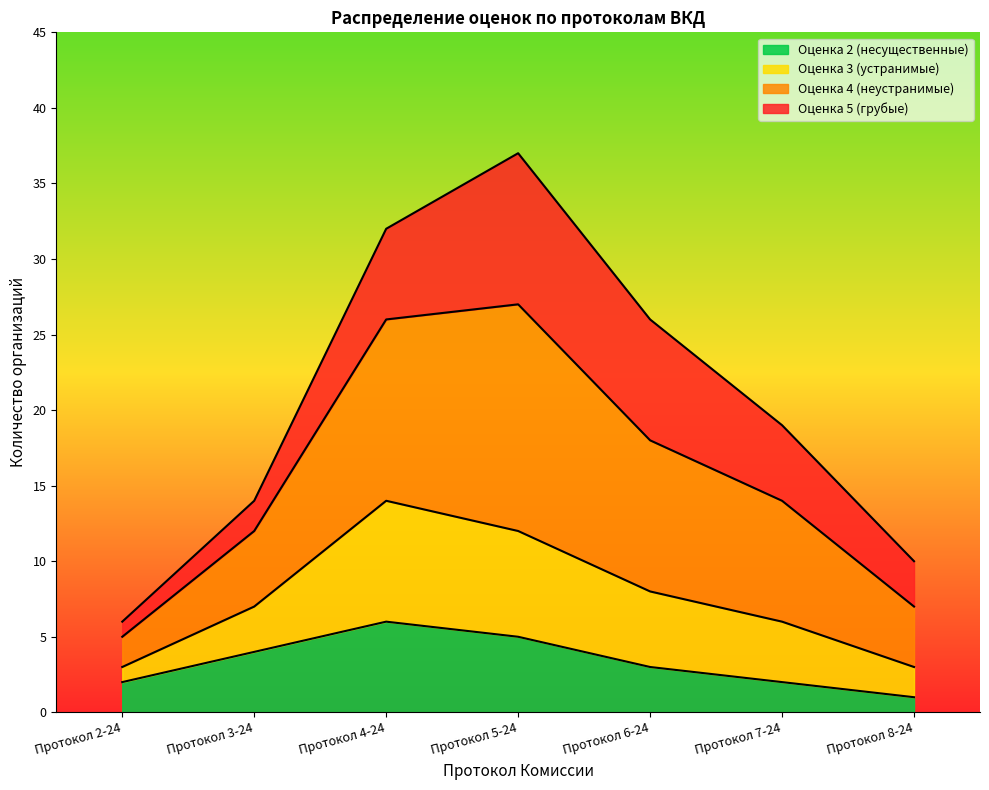

What value does the Оценка 4 (неустранимые) series have at Протокол 8-24, to the nearest 10?

10